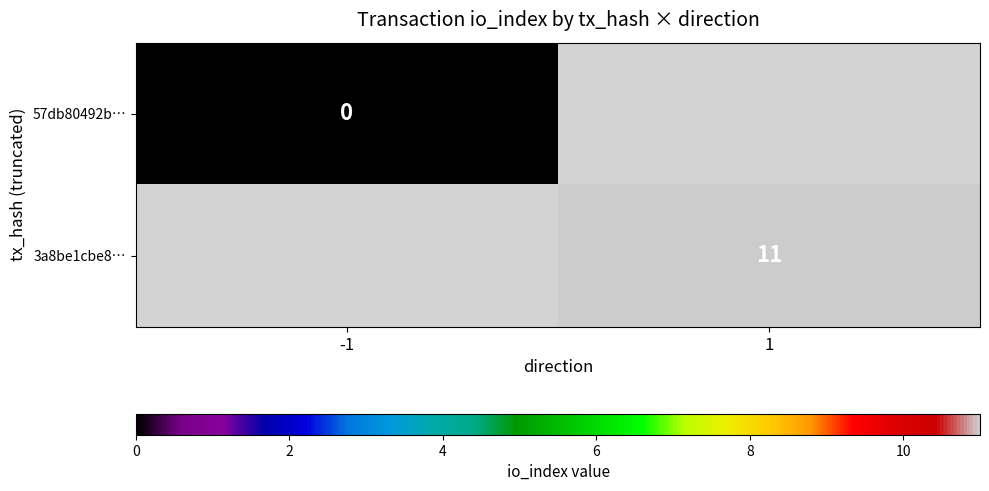

At how many categories does at least one series exceed 1?

1